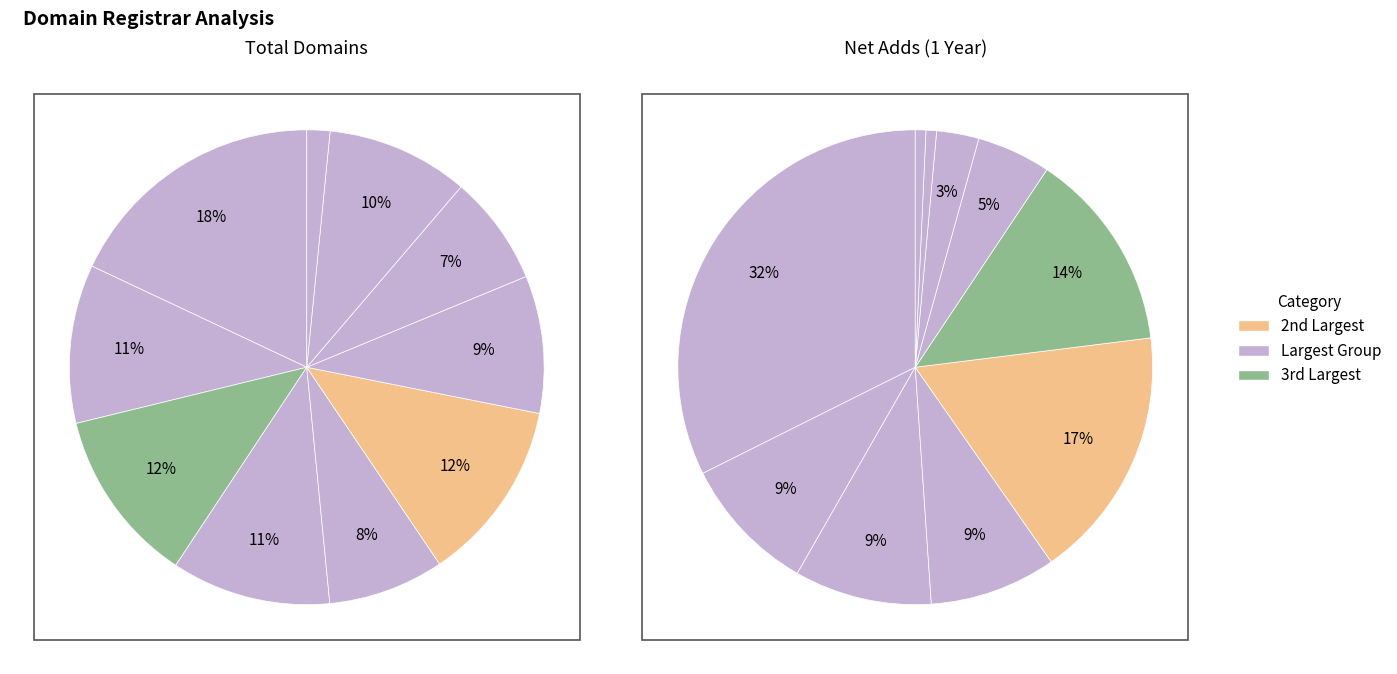

What percentage is the net_adds slice, to the nearest percent?

9%